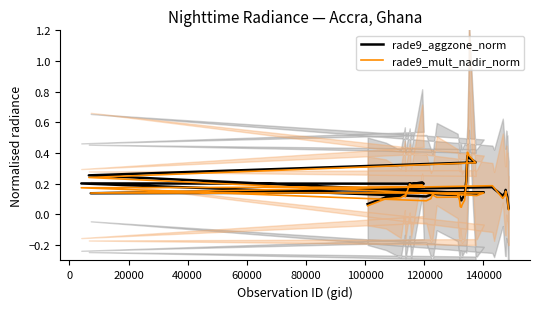

What are all the series names shown in the legend?

rade9_aggzone_norm, rade9_mult_nadir_norm